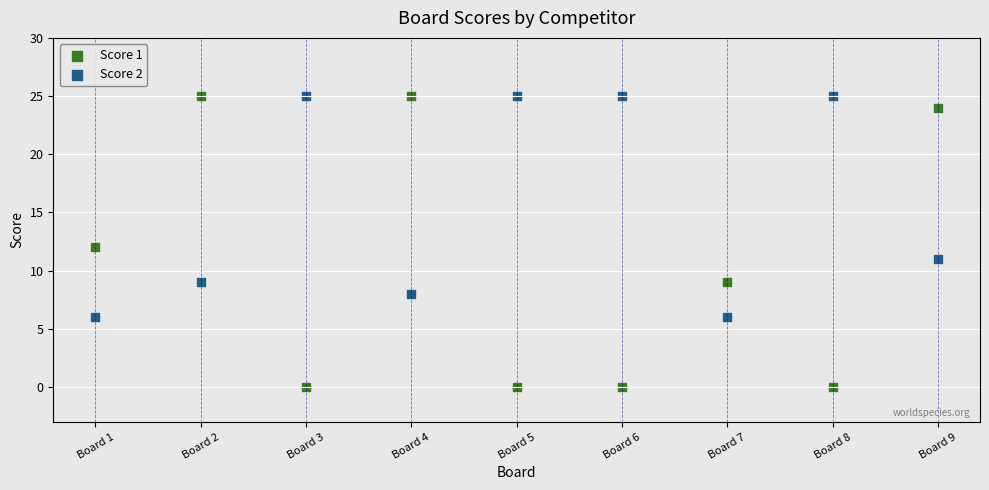

Across all data points, what is the range of Y values (max minus min)?

25